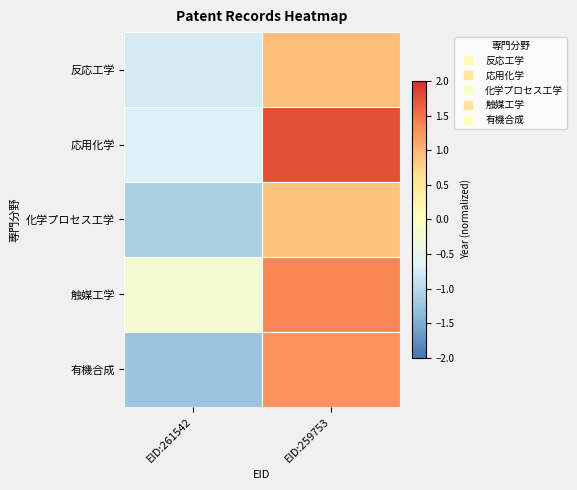

Which has a higher value, EID:259753 or EID:261542?

EID:259753